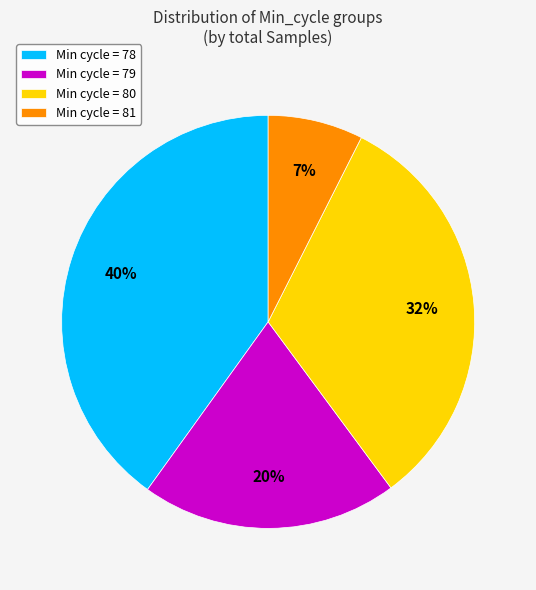

To the nearest percent, what is the difference between the Min cycle = 81 and Min cycle = 79 slice percentages?

13%